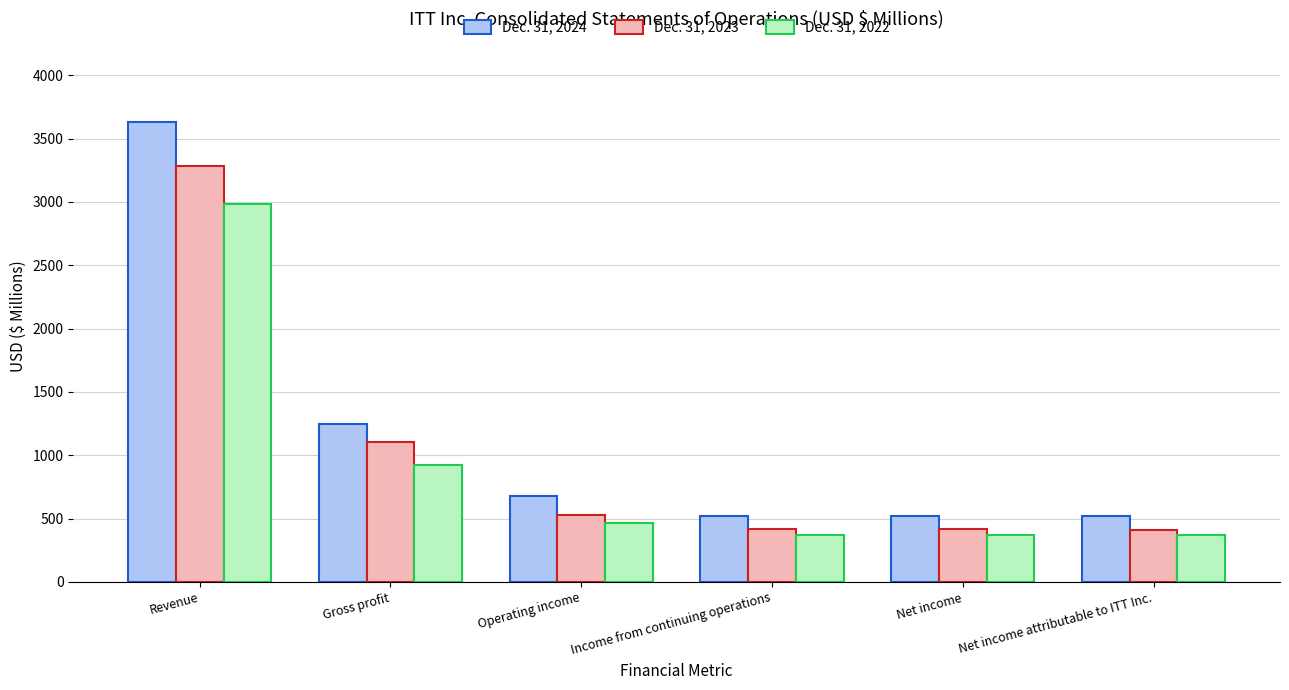

What is the total value across all series at Net income?

1304.9